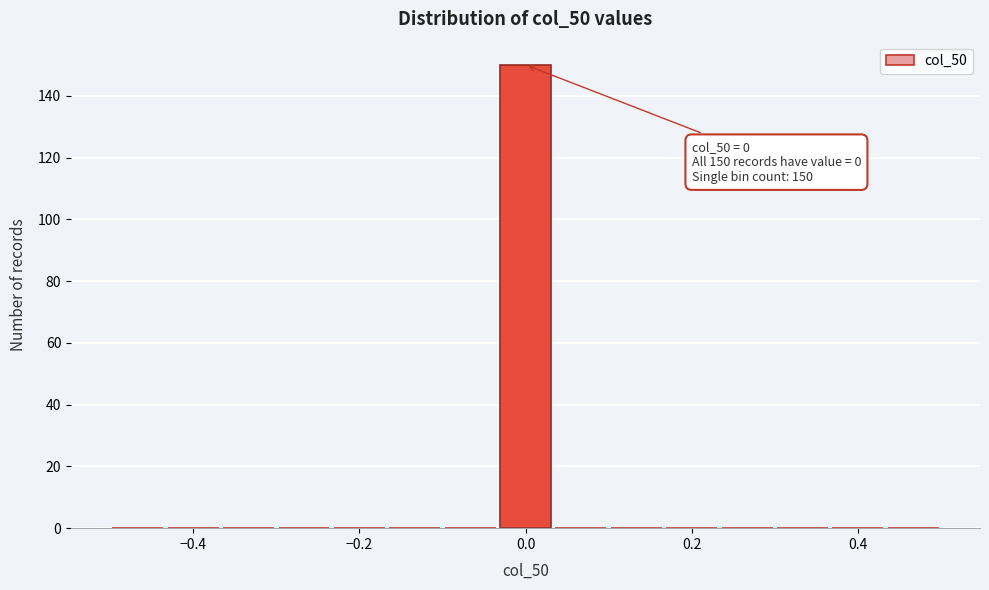

Read against the x-axis, roughly where is the centre of the tallest bar?

0.00